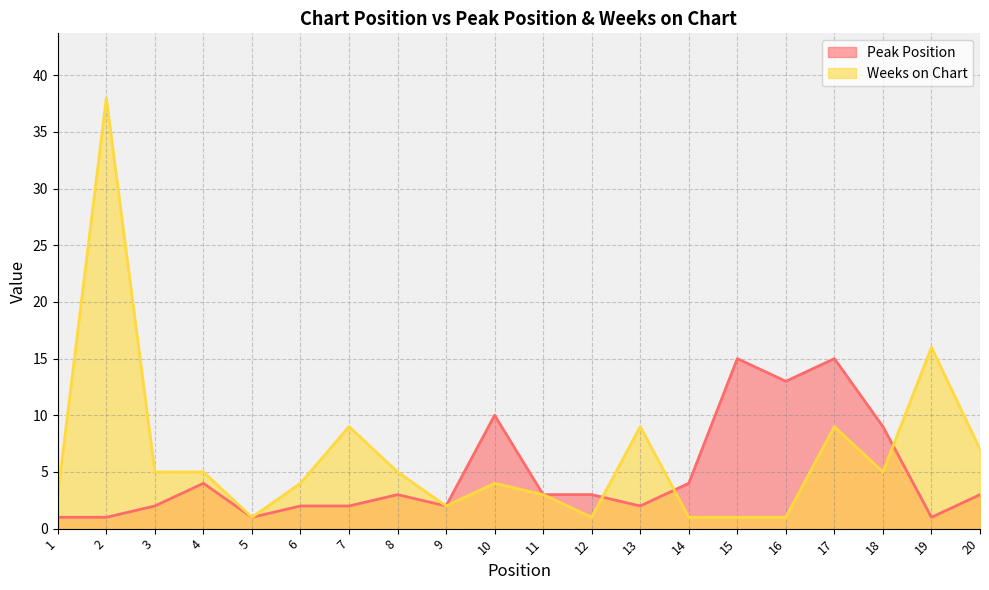

What value does the Weeks on Chart series have at 7?

9